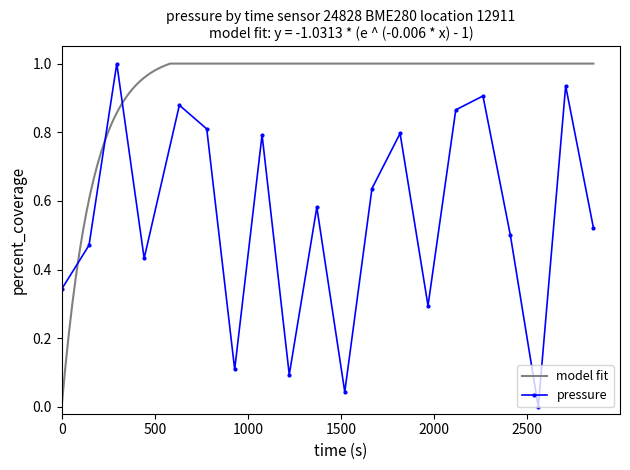

True or false: pressure has more than 1 interior local peaks.

True